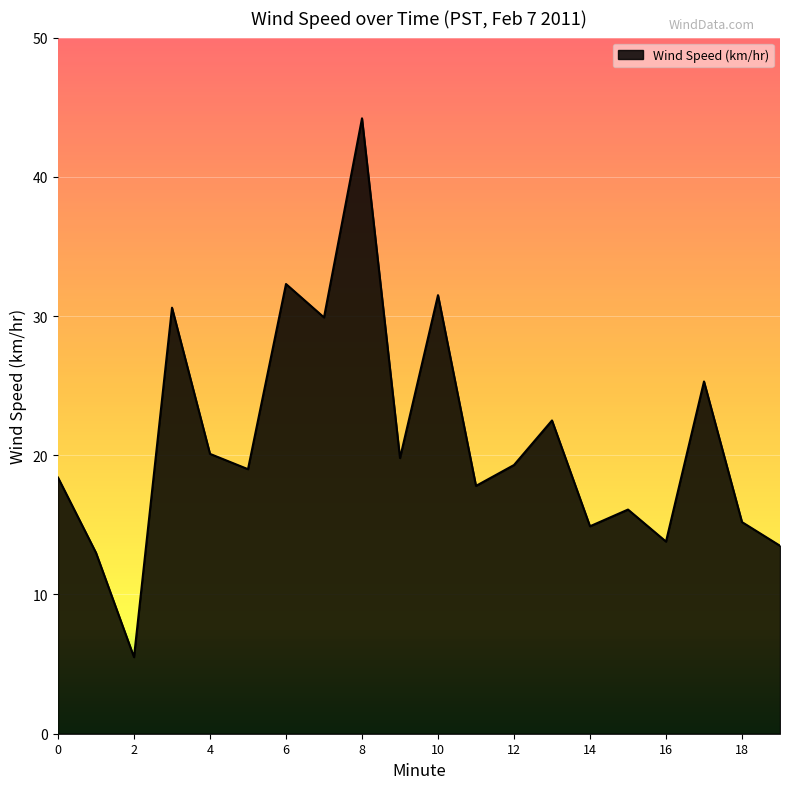

What is the minimum value shown in the chart?

5.5